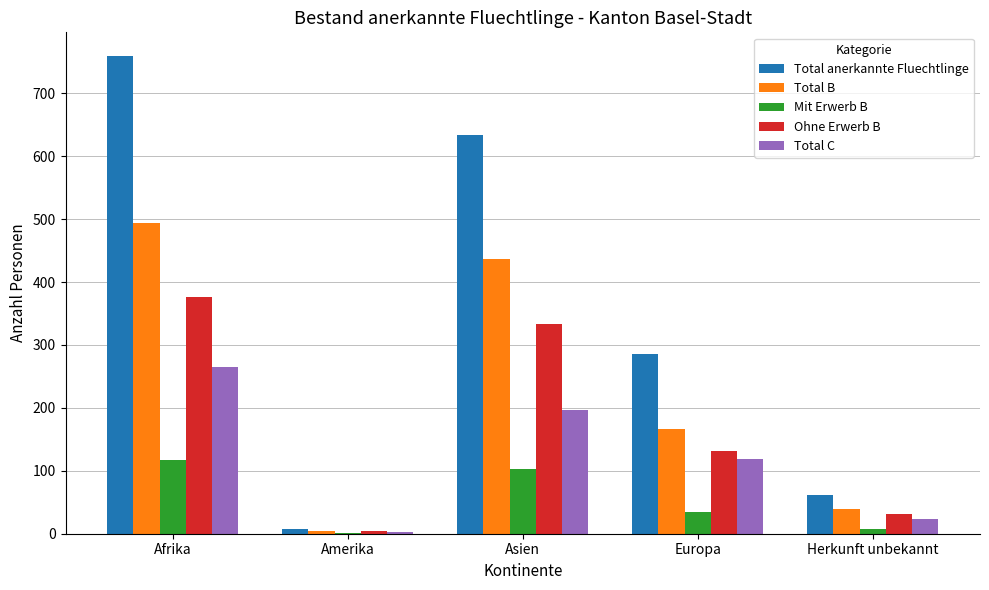

How many groups of bars are there?

5